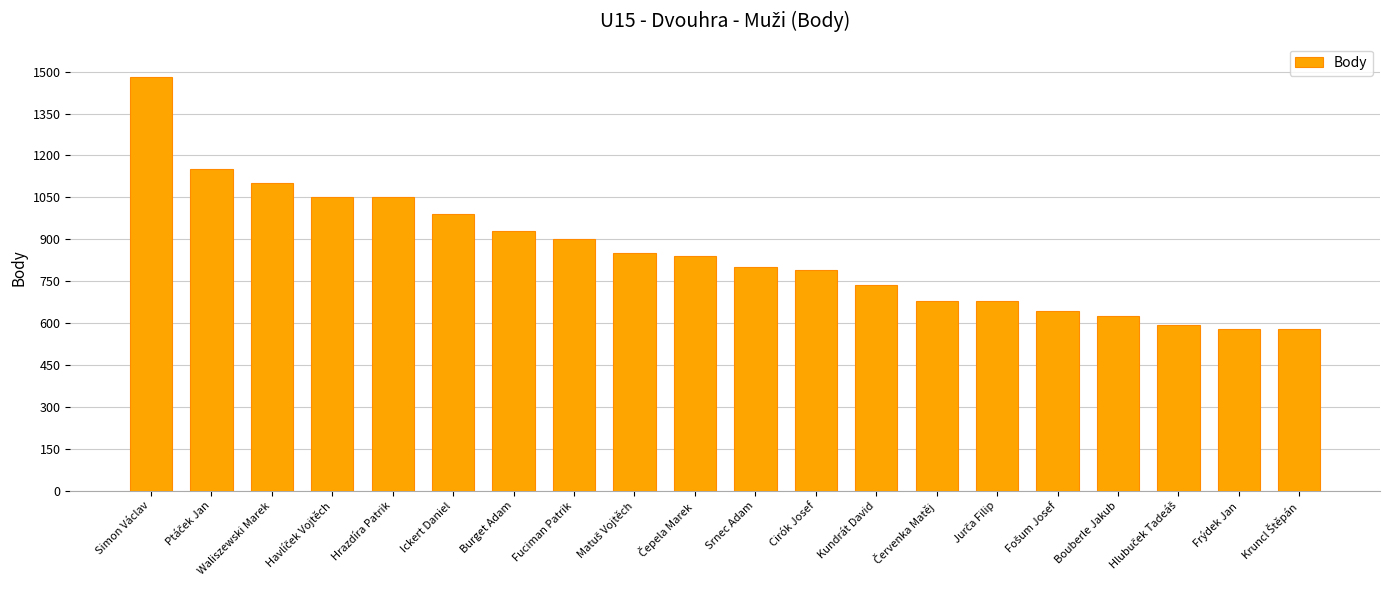

What is the value of the 13th bar from the left?

735